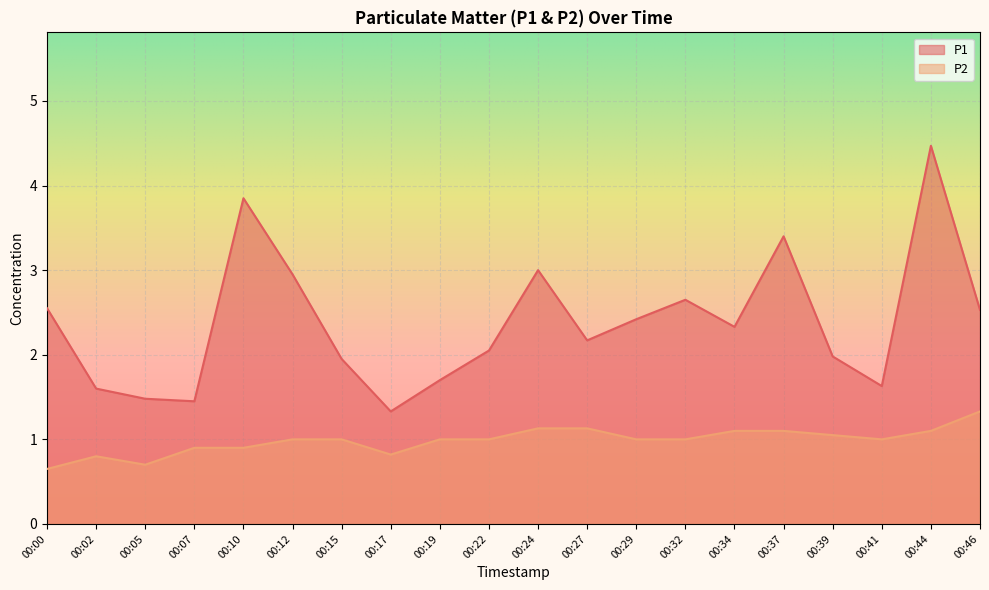

At which category does P1 reach its first local peak?

00:10